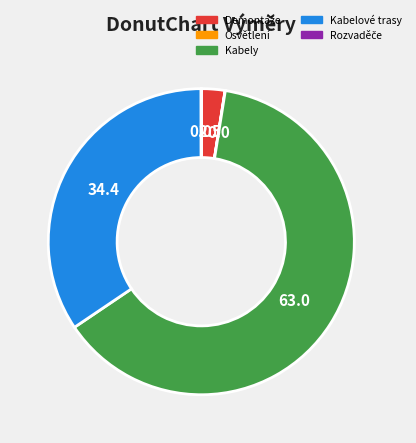

Does any single category account for the majority?

Yes